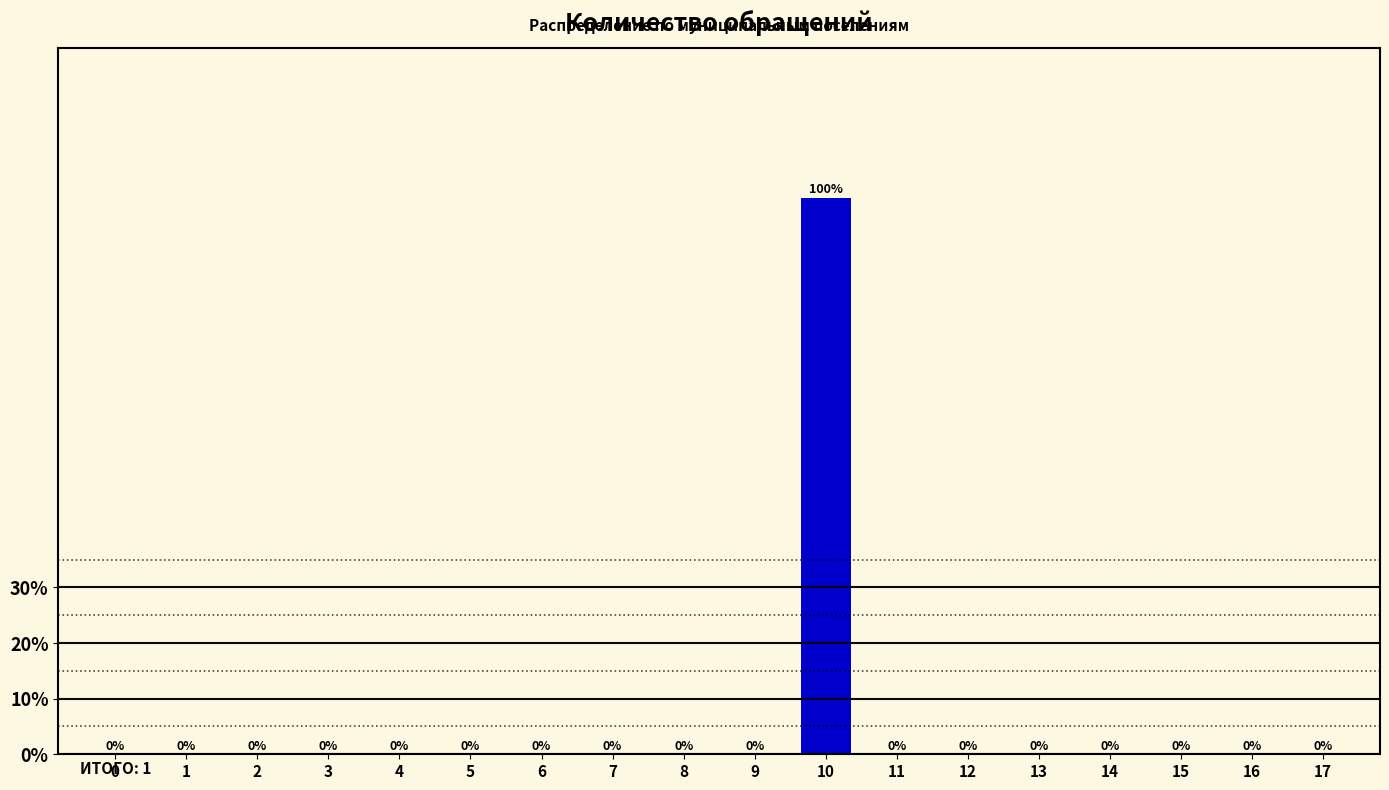

Reading right to left, what are all the values shown in this chart?

17=0	16=0	15=0	14=0	13=0	12=0	11=0	10=100	9=0	8=0	7=0	6=0	5=0	4=0	3=0	2=0	1=0	0=0